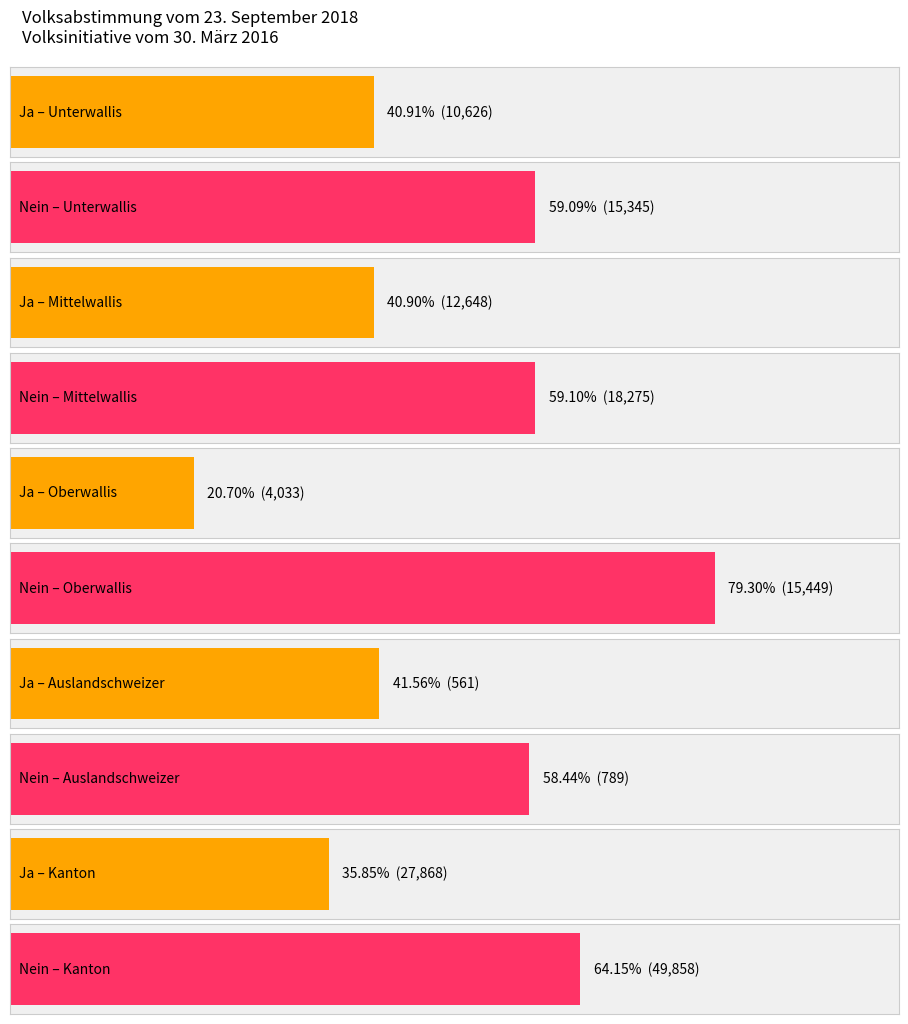

Between Mittelwallis and Oberwallis, which series saw the biggest shift?

Ja